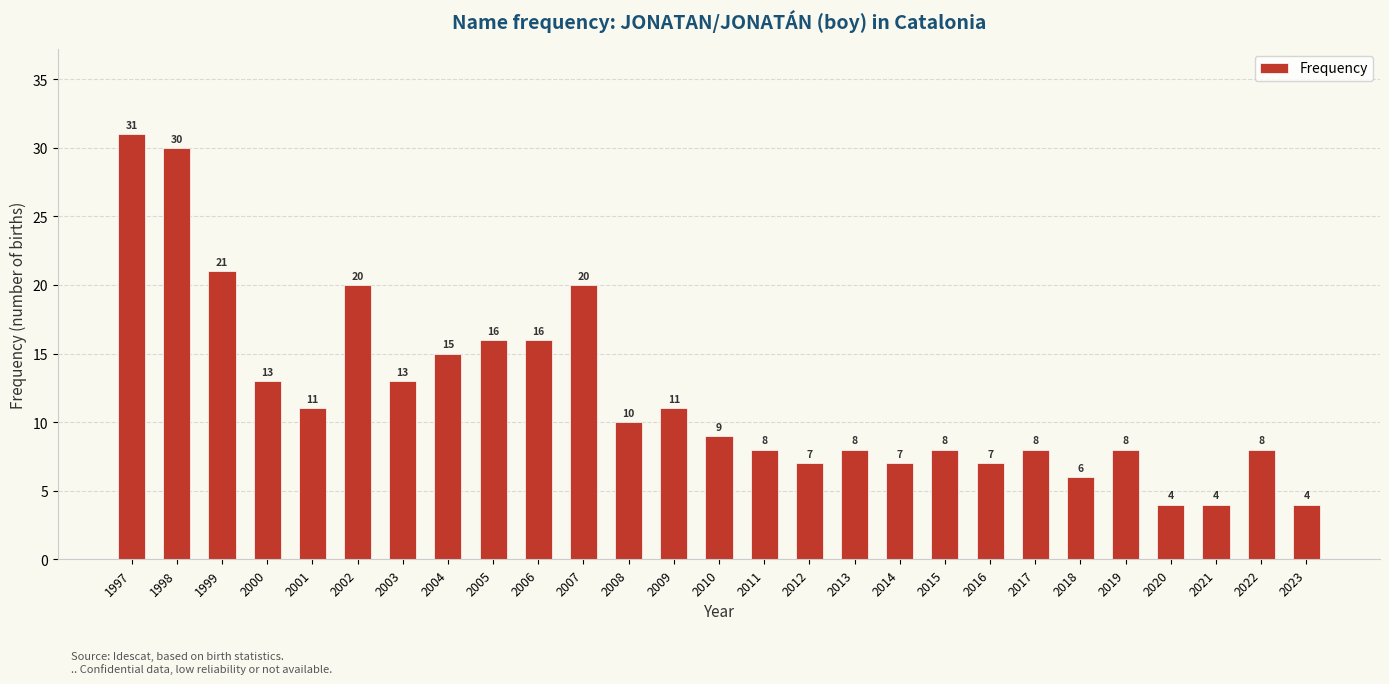

What is the greatest value displayed?

31